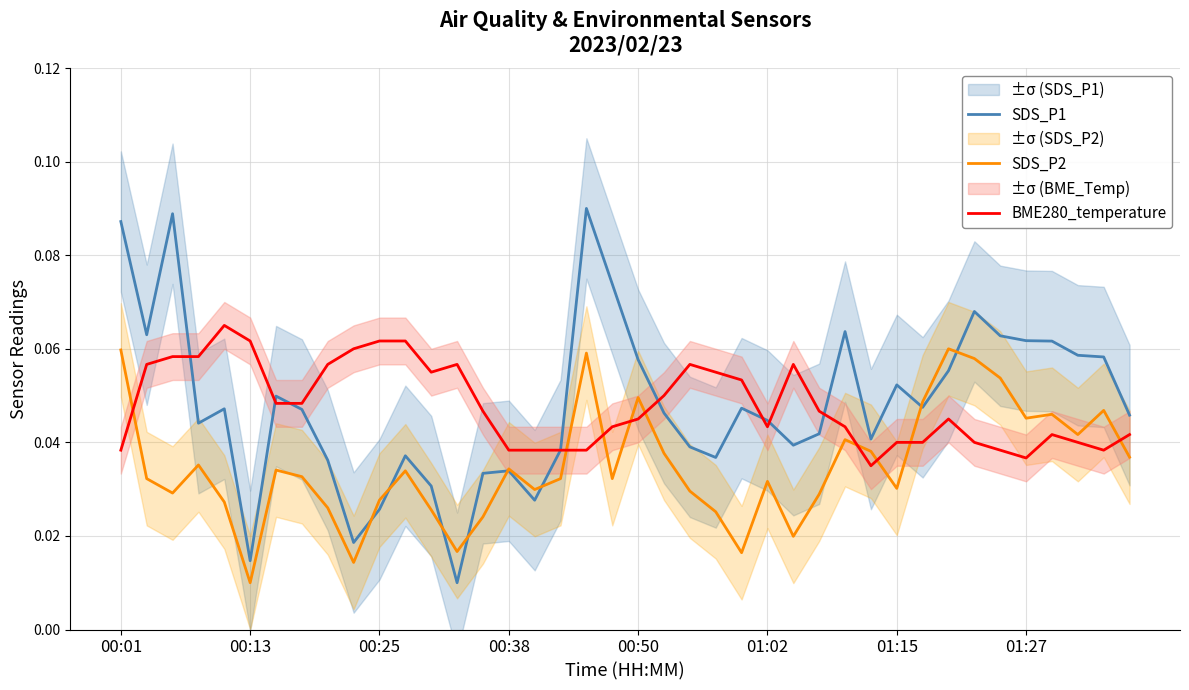

Which series ends up on top after the final intersection of BME280_temperature and SDS_P2?

BME280_temperature